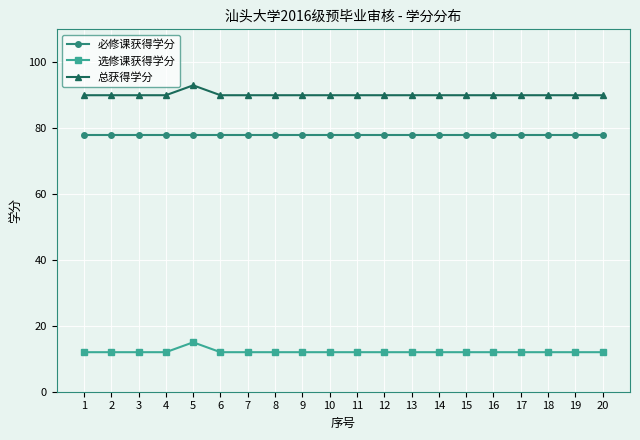

What is the spread (max minus min) of values at 20?

78